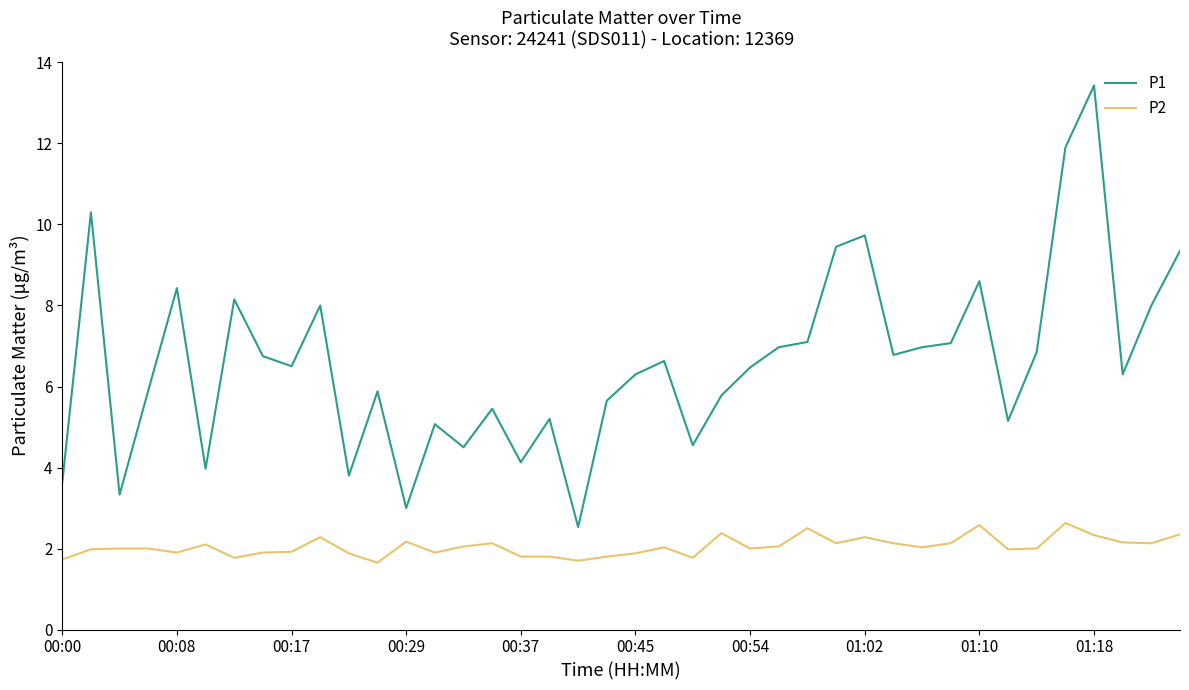

What is the maximum value for P2?

2.6